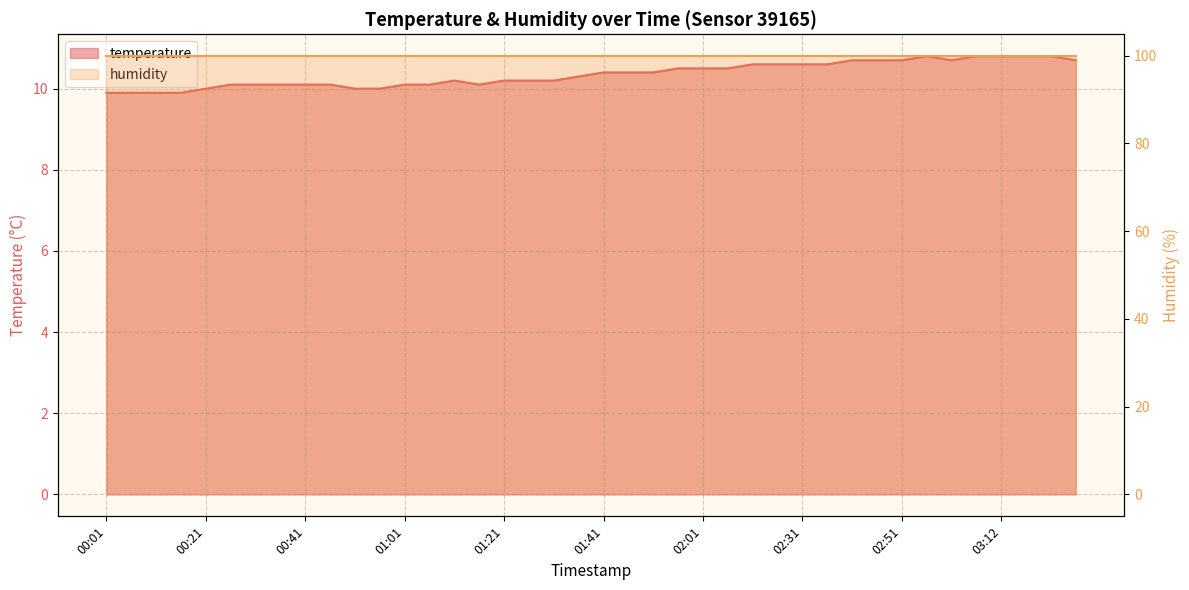

Which has a higher value, 00:36 or 01:01?

00:36